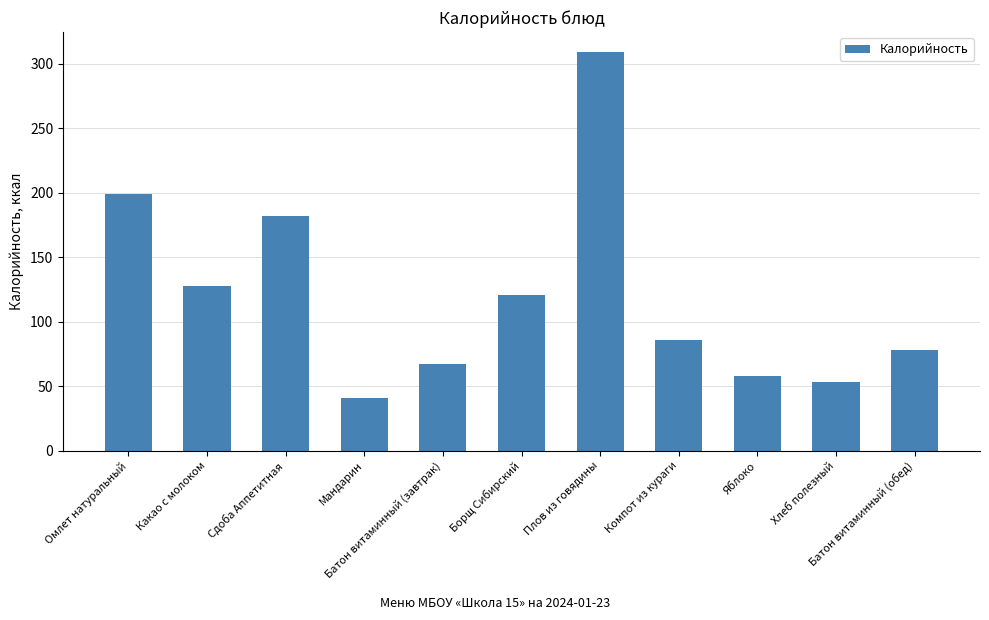

Reading right to left, extract all data points from this chart.

78	53	58	86	309	121	67	41	182	128	199